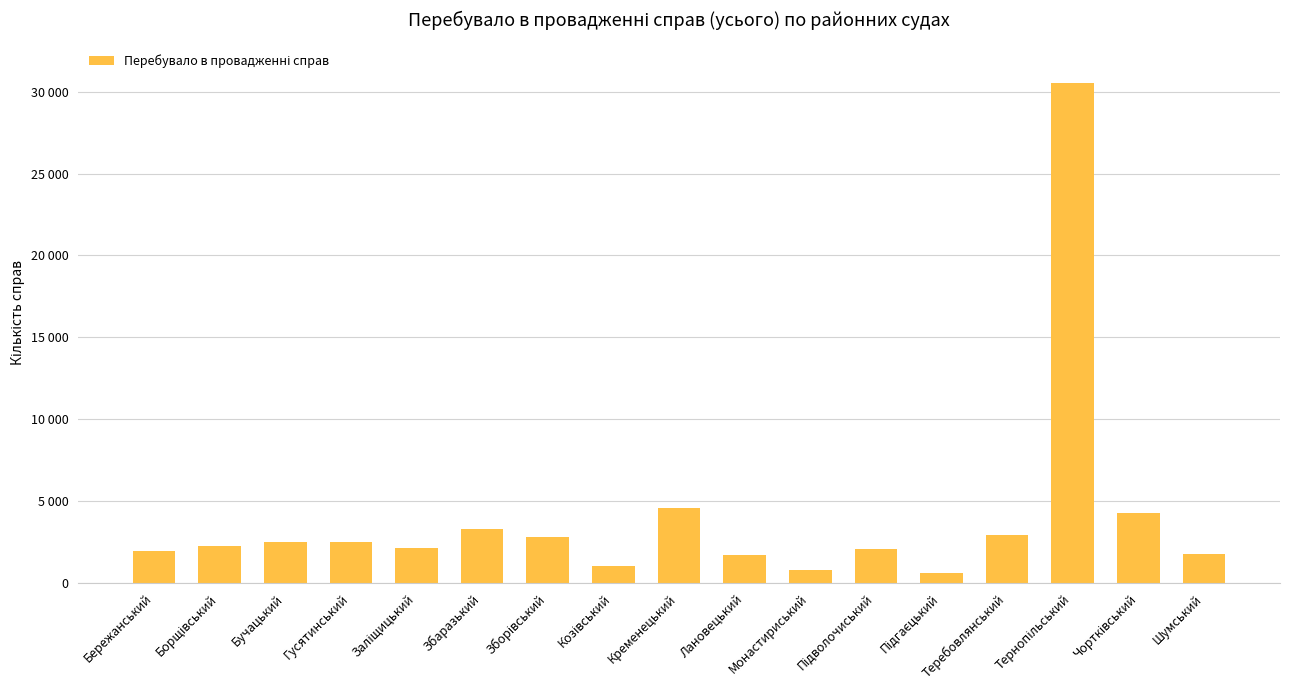

How many data points are above 2253?

8